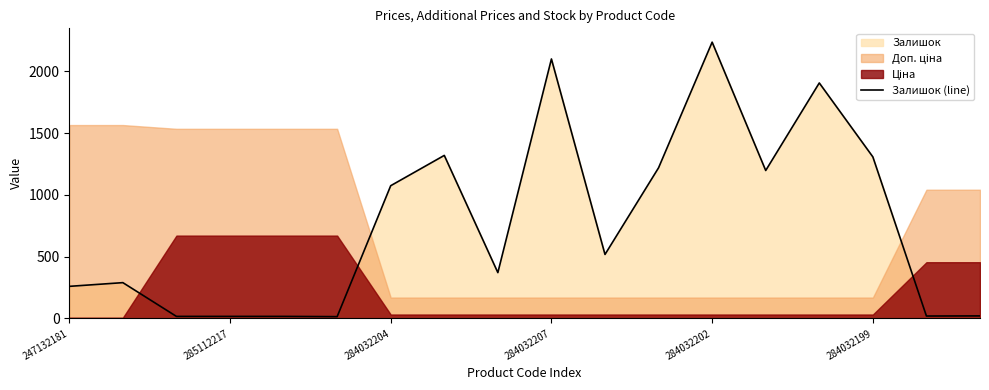

True or false: Залишок (line) has a value of 748 at 284032204.

False